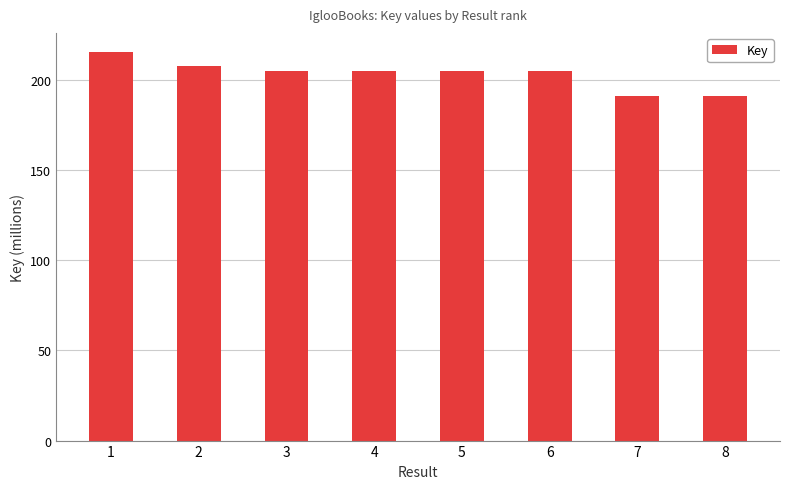

What is the change in value from 6 to 7?

-13.9